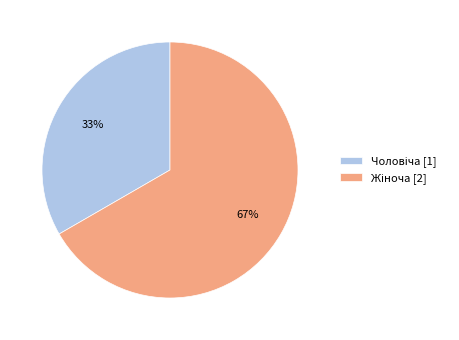

How many slices are in this pie chart?

2